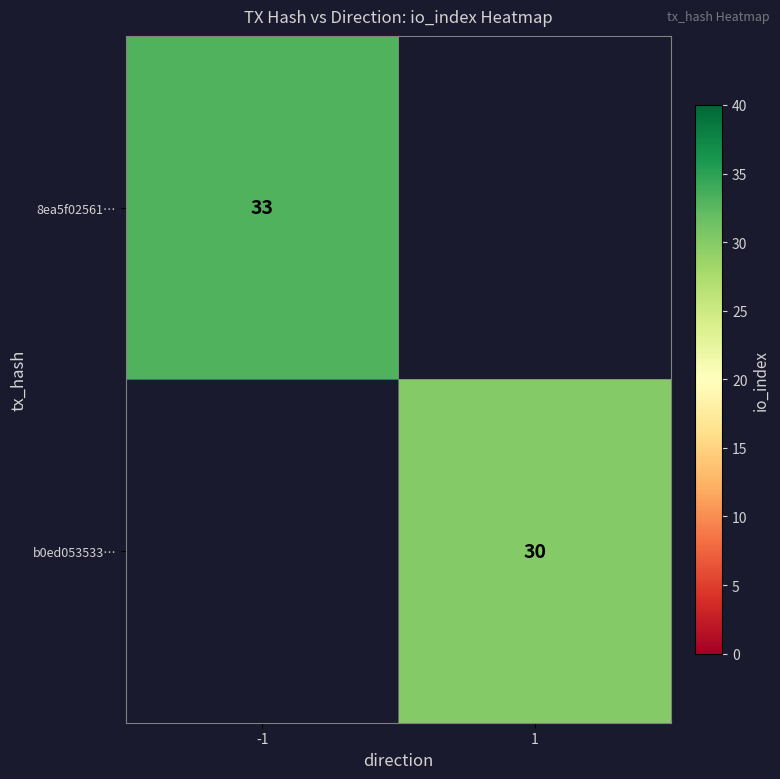

Is it true that 8ea5f02561… equals 48 at -1?

False